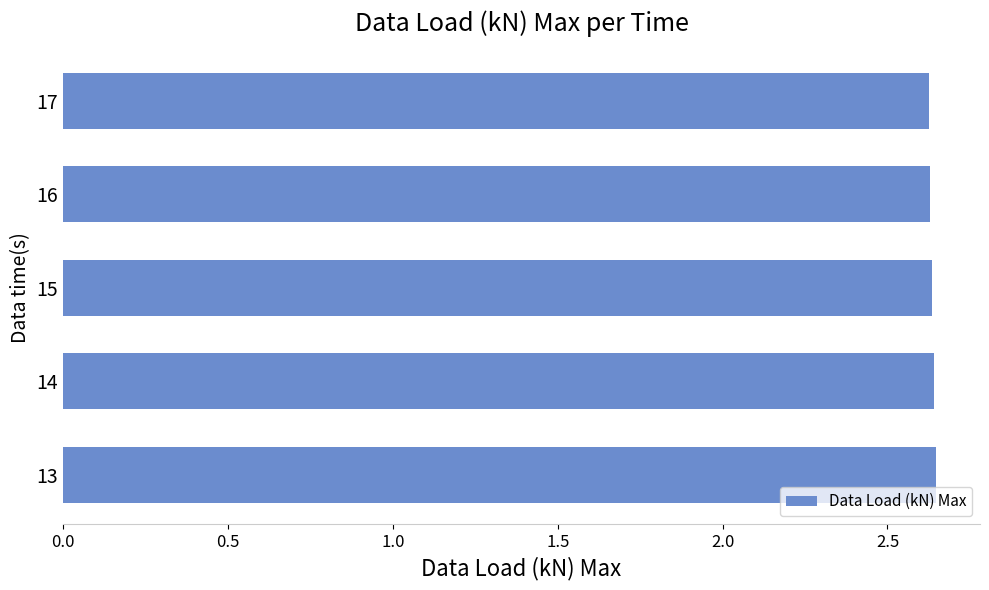

Count the number of data series in this chart.

1